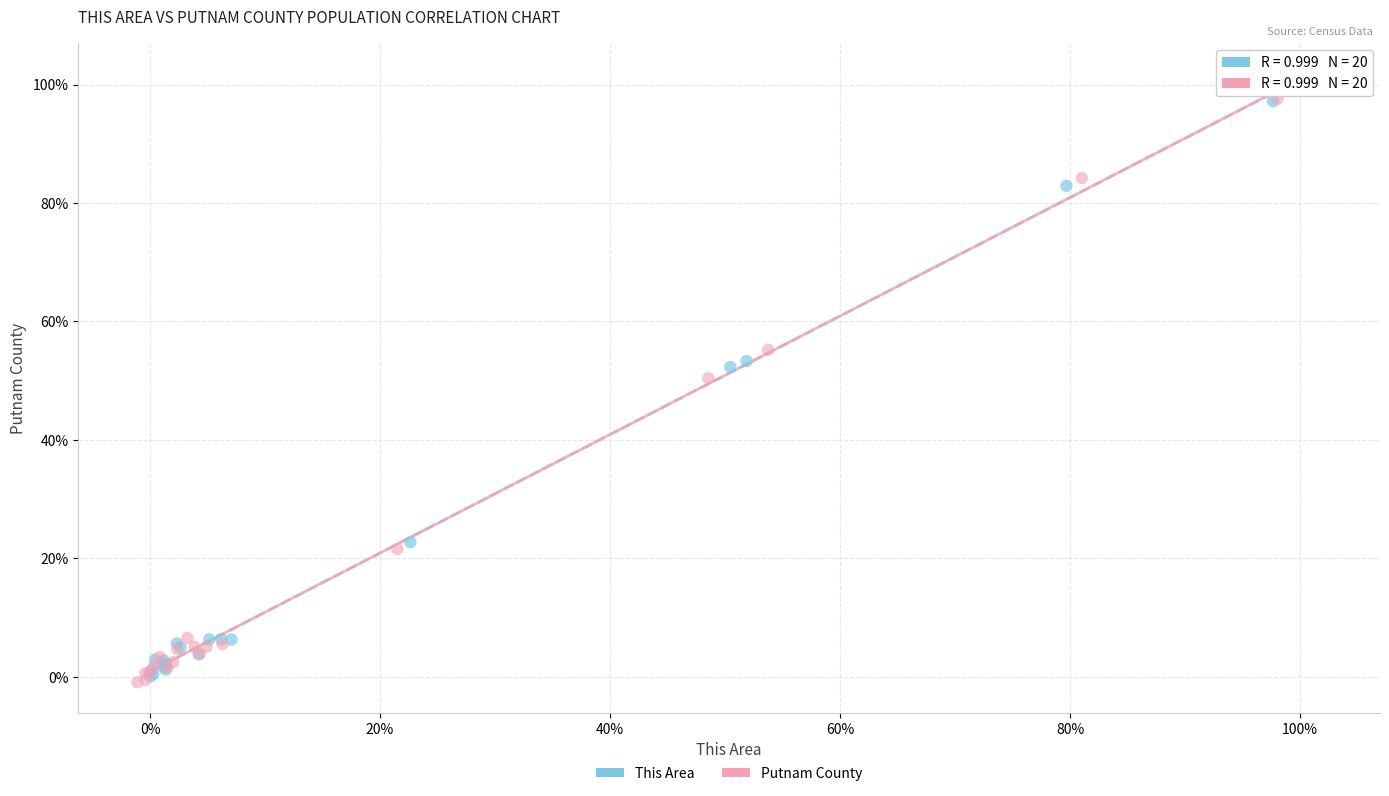

Which series reaches the minimum Y coordinate?

Putnam County